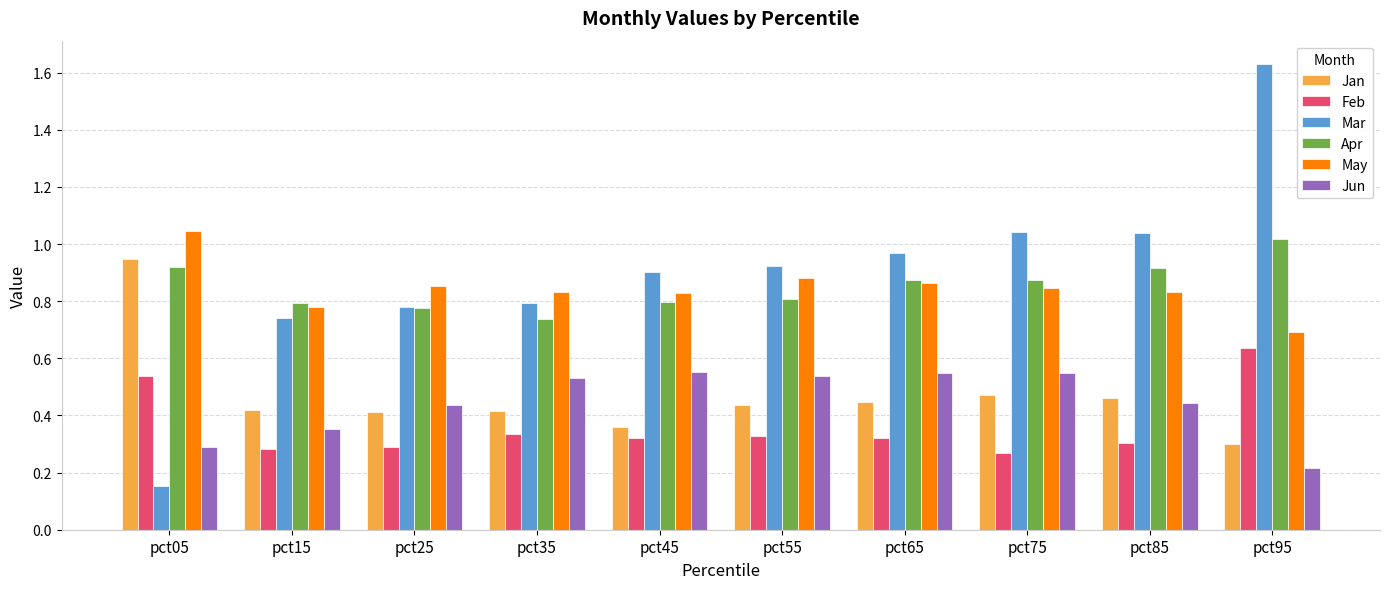

True or false: May has a value of 0.4 at pct35.

False